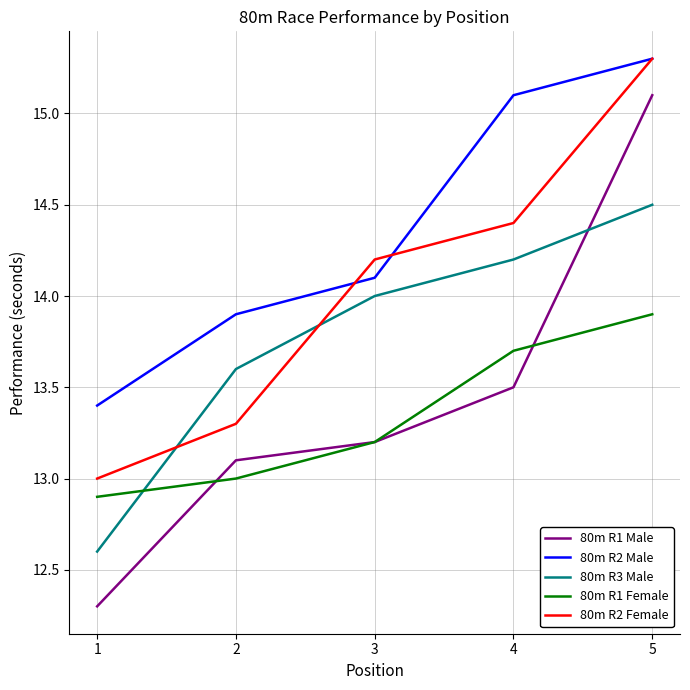

What is the approximate value of 80m R1 Male at 2?

13.1